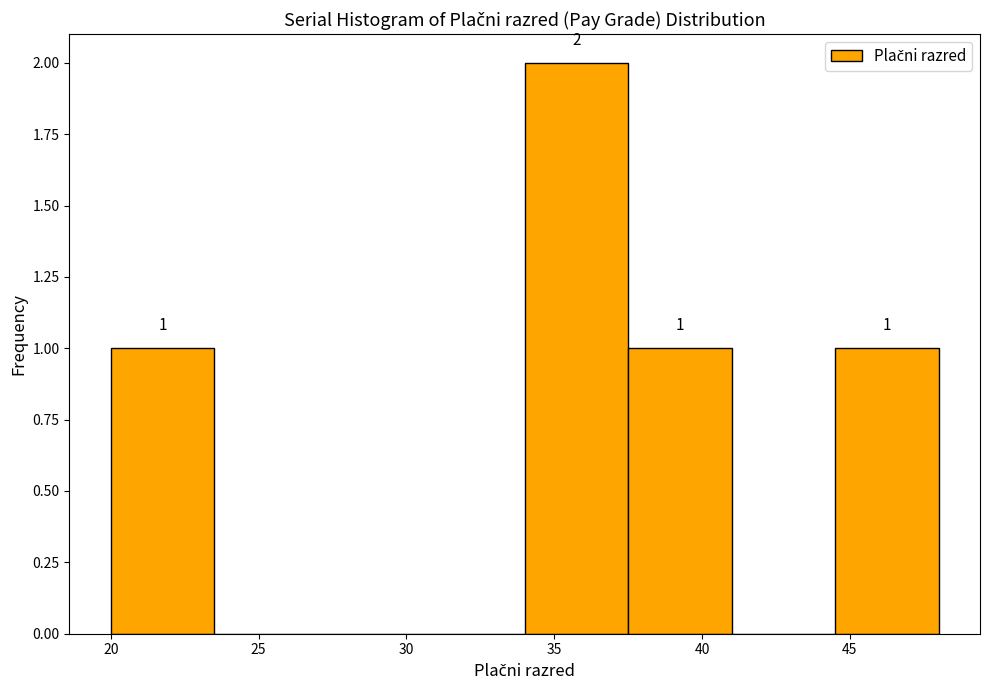

Which range on the x-axis has the tallest bar?

34.0 to 37.5